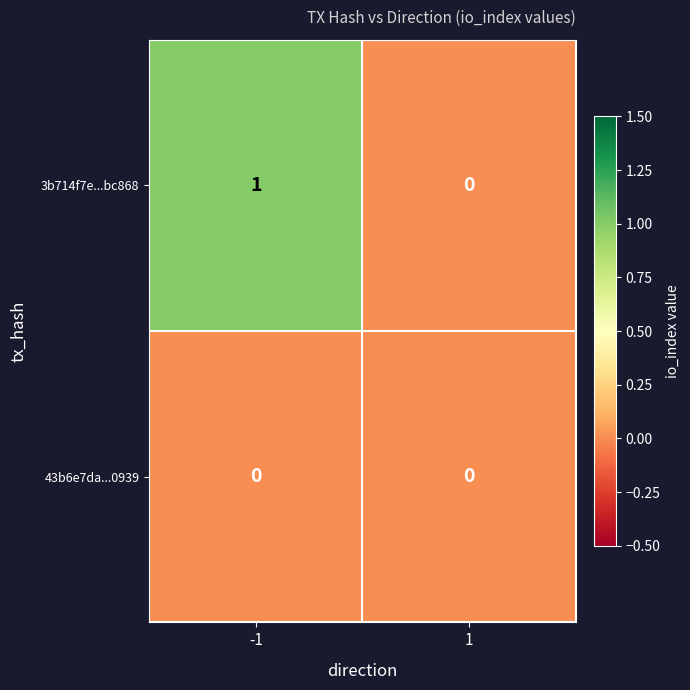

Reading left to right, transcribe all the data shown in this chart.

3b714f7e...bc868: -1=1	1=0
43b6e7da...0939: -1=0	1=0